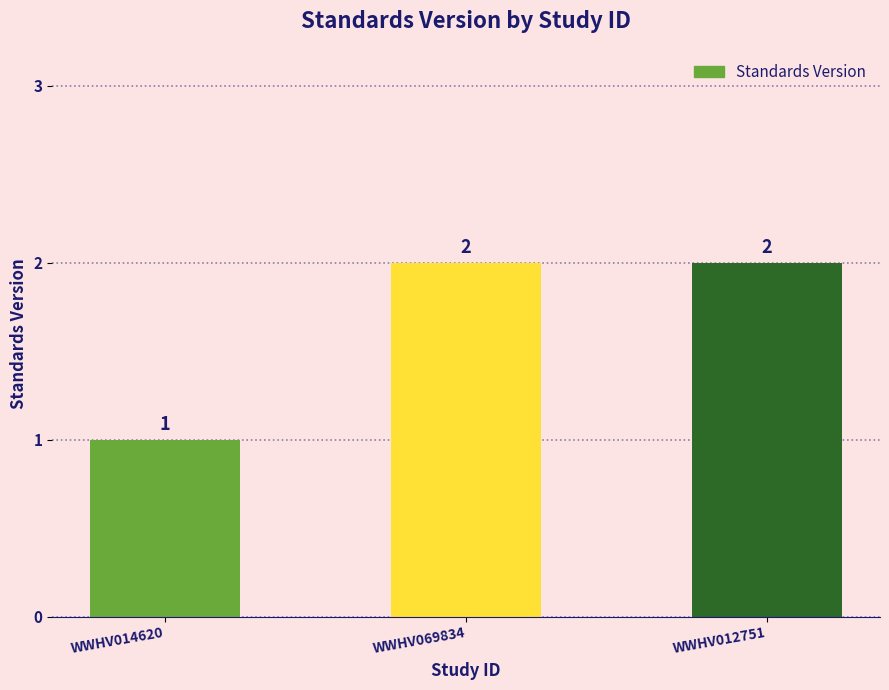

What is the label of the 1st bar from the right?

WWHV012751